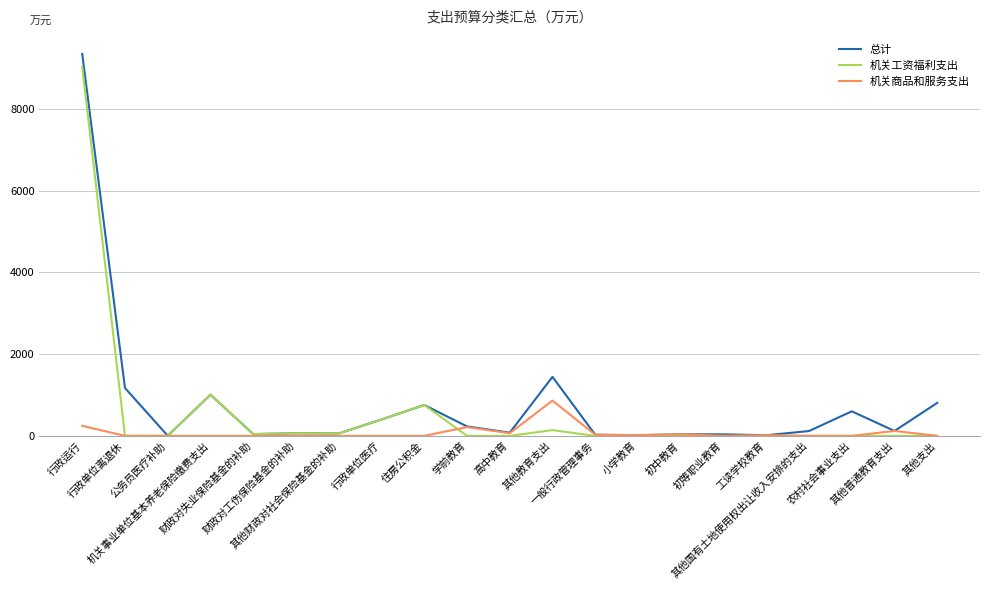

True or false: 机关商品和服务支出 has more than 0 interior local peaks.

True